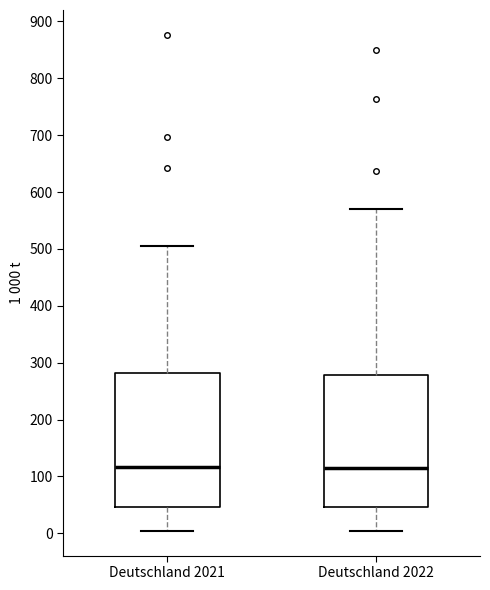

Reading left to right, transcribe this box plot: for each box, give where its median line is, the range the box spans, and where its two whiskers end, as read against the y-axis. The values are not printed on the chart, so give them approximately, as read against the axis.

Deutschland 2021: median 120, box 50 to 280, whiskers 0 to 510
Deutschland 2022: median 110, box 50 to 280, whiskers 0 to 570